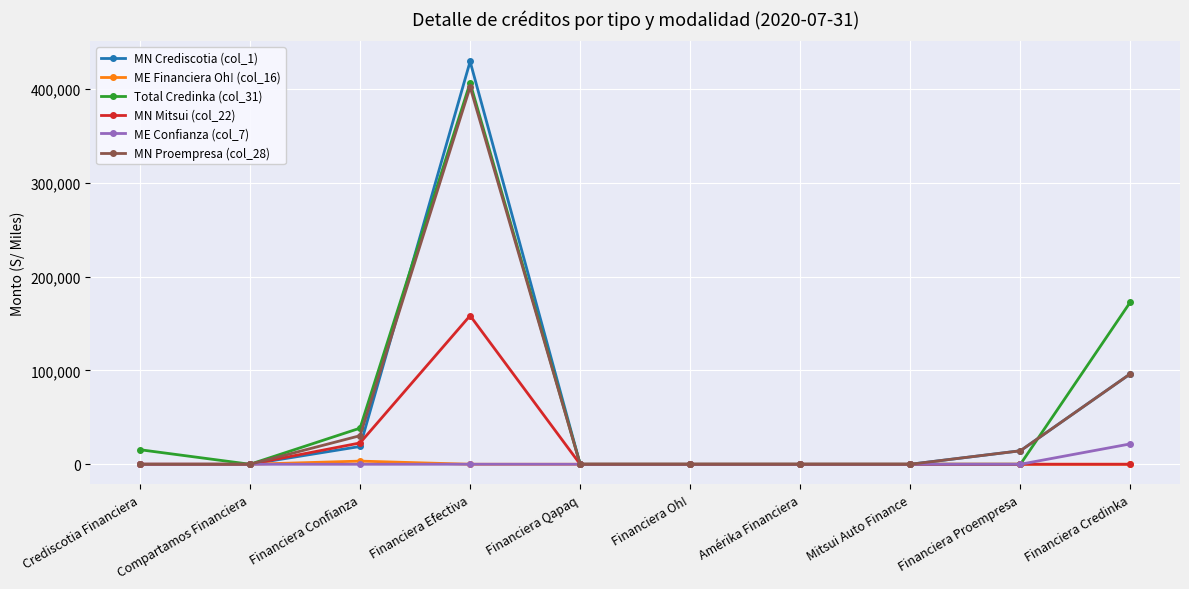

How many data points does each series have?

10